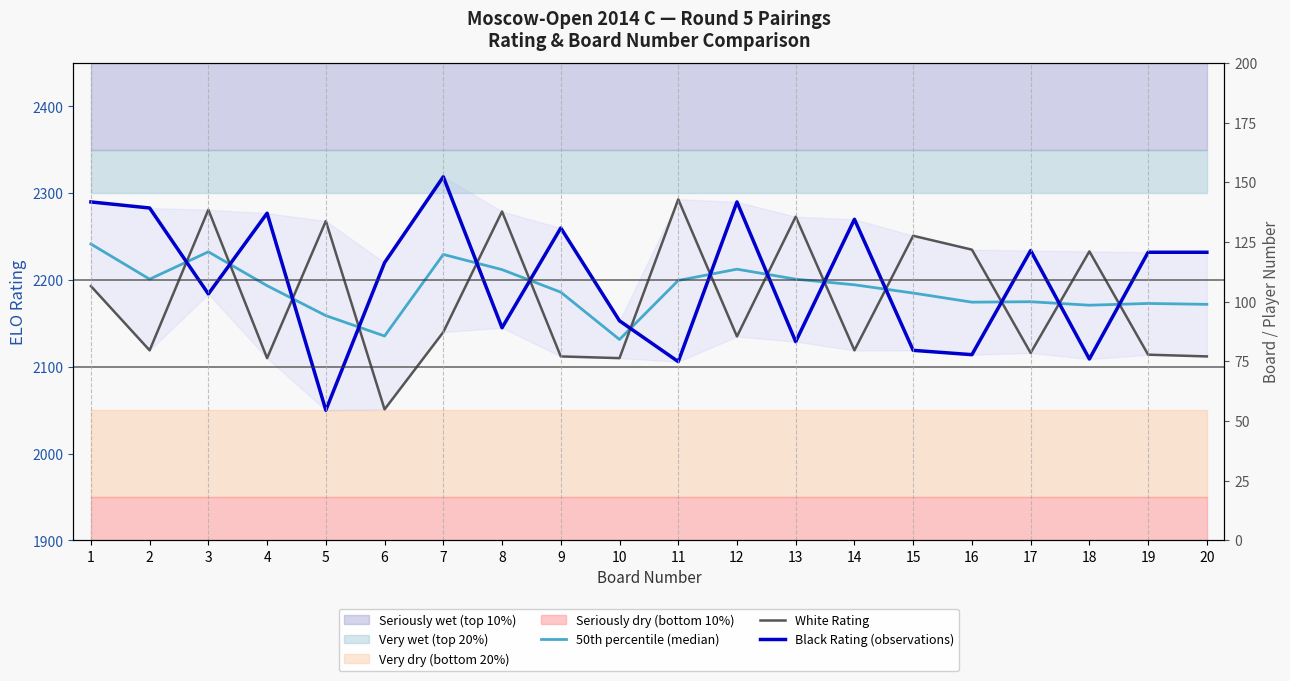

Where does the Black Rating (observations) series first go above 2232?

1